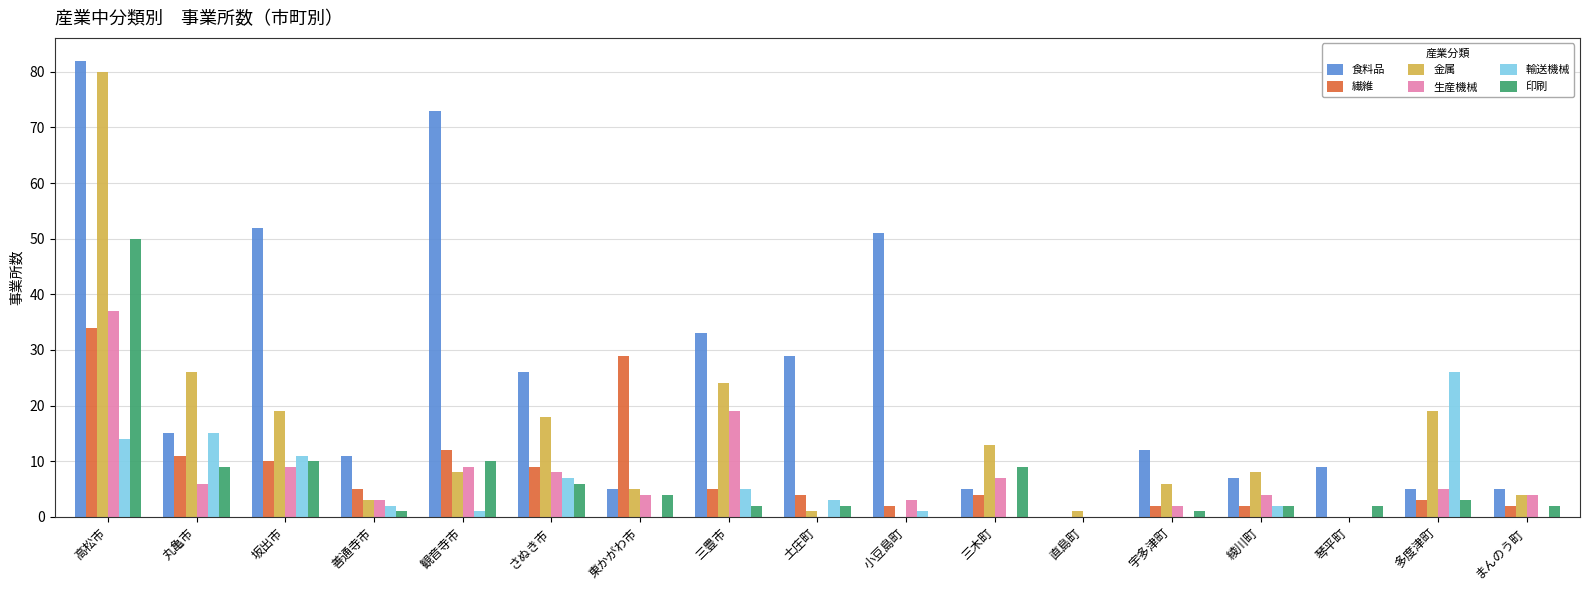

Which series has the largest range (max minus min)?

食料品